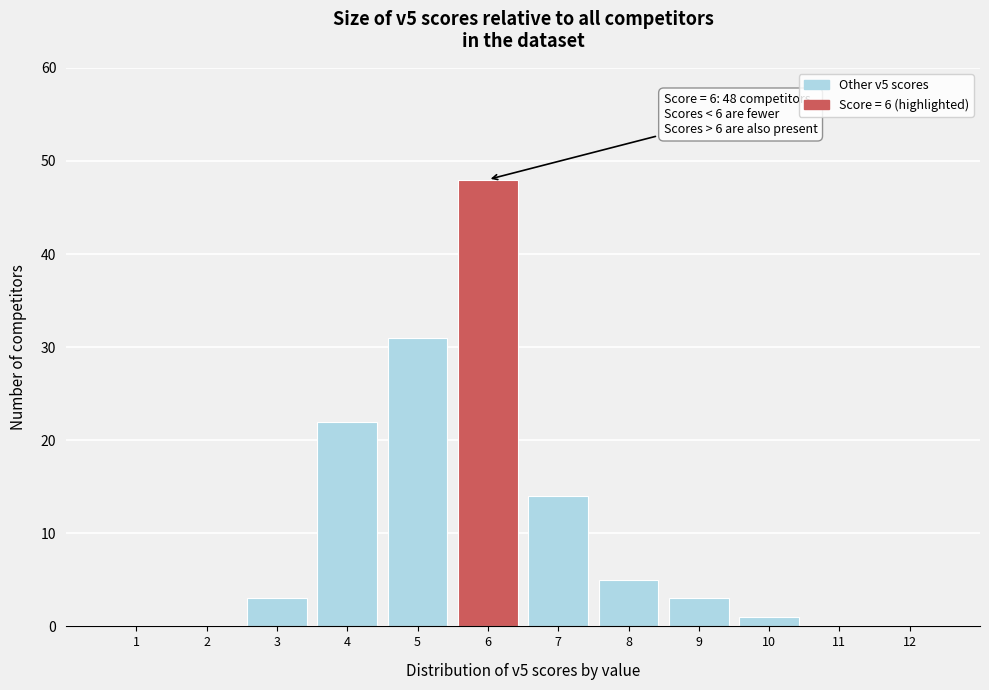

Which range on the x-axis has the tallest bar?

5.5 to 6.5